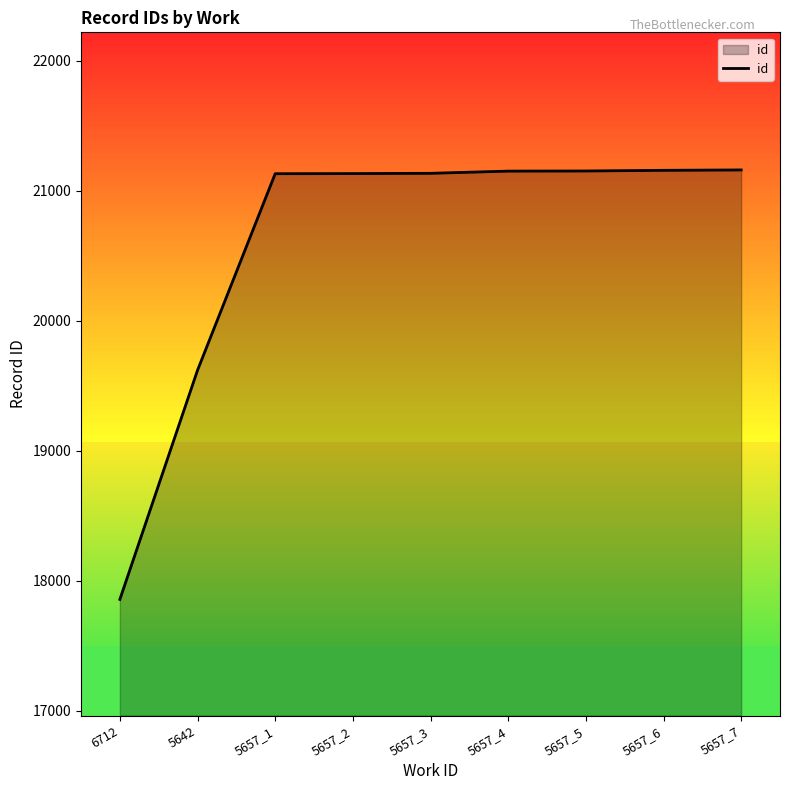

The chart shows a value of 8271 at 6712. True or false?

False